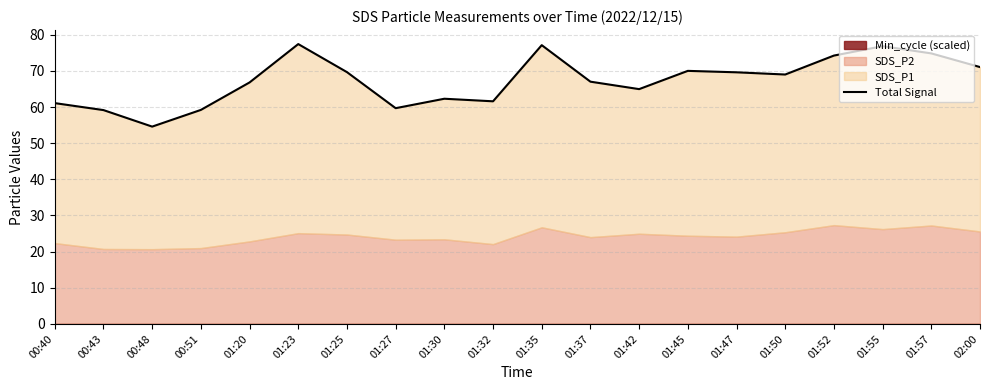

What is the value of the 4th point from the left?

59.2